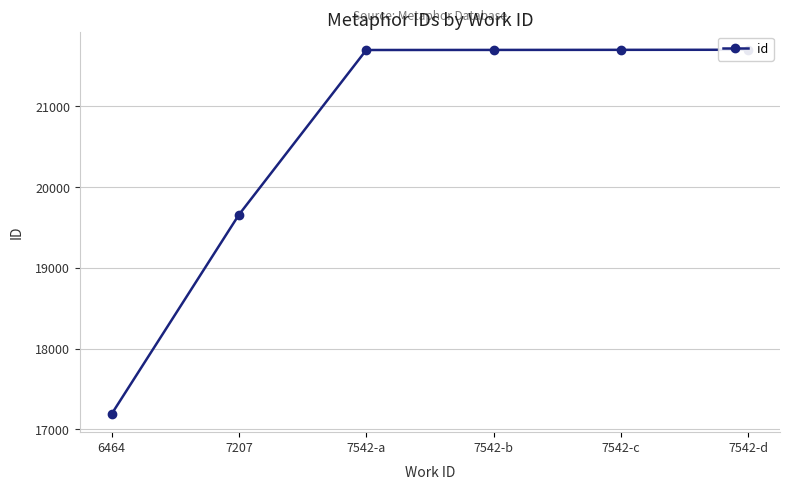

What is the difference between the maximum and second lowest values?

2044